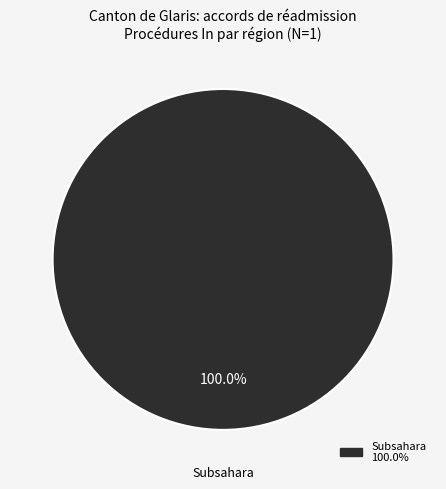

Does any single category account for the majority?

Yes